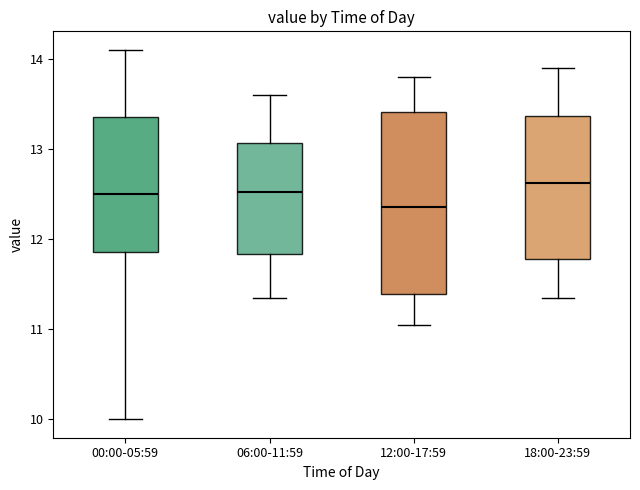

Which box is the tallest, from its lower edge to its upper edge?

12:00-17:59